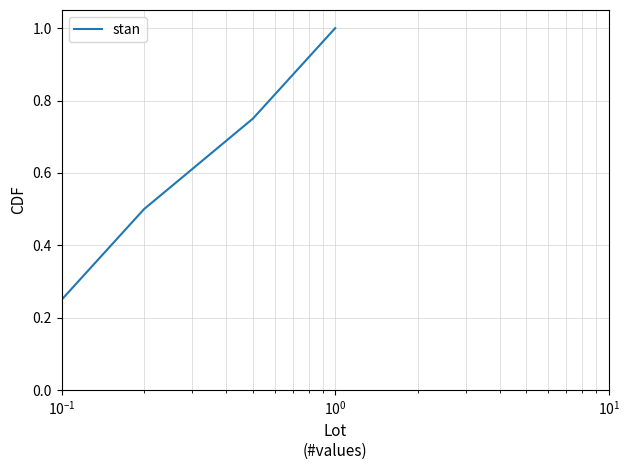

Is this an area chart (filled region under the line)?

No